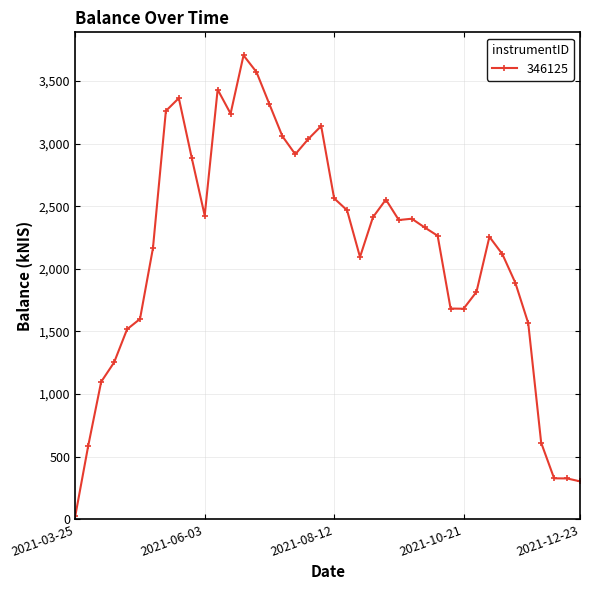

Count the number of values greater than 2330.

20